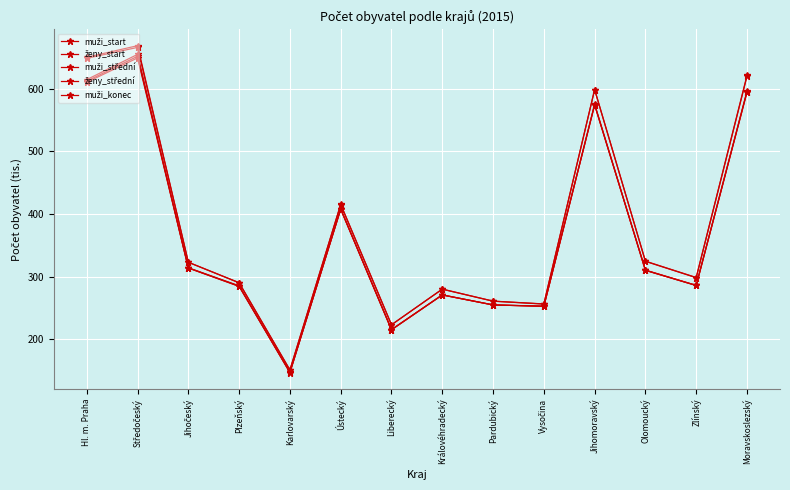

What is the value of the muži_start point at the 2nd from the left?

649.2